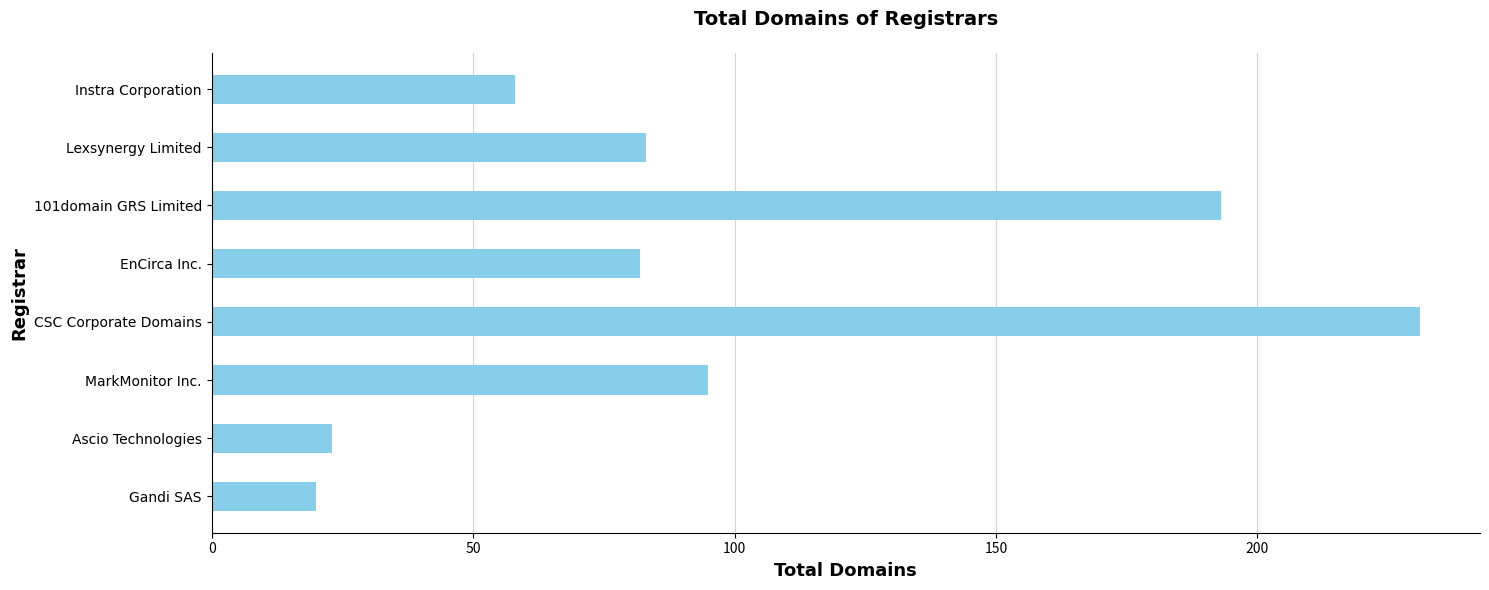

How many values are below 83?

4